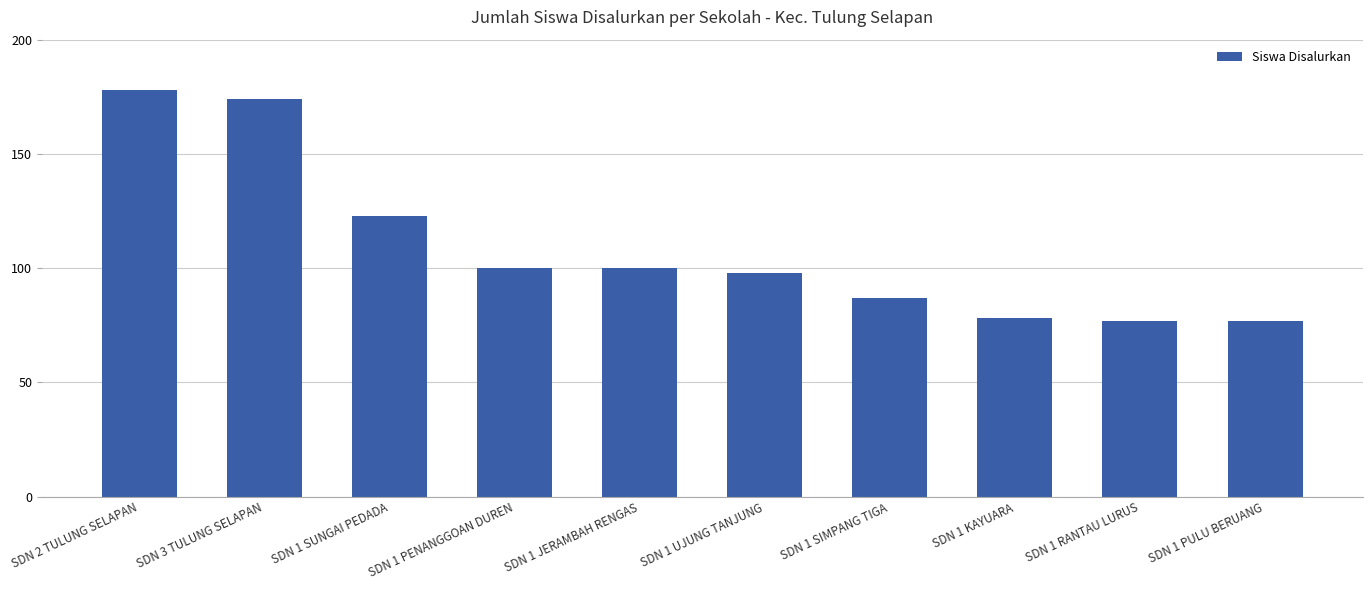

At which label is the value closest to 127?

SDN 1 SUNGAI PEDADA